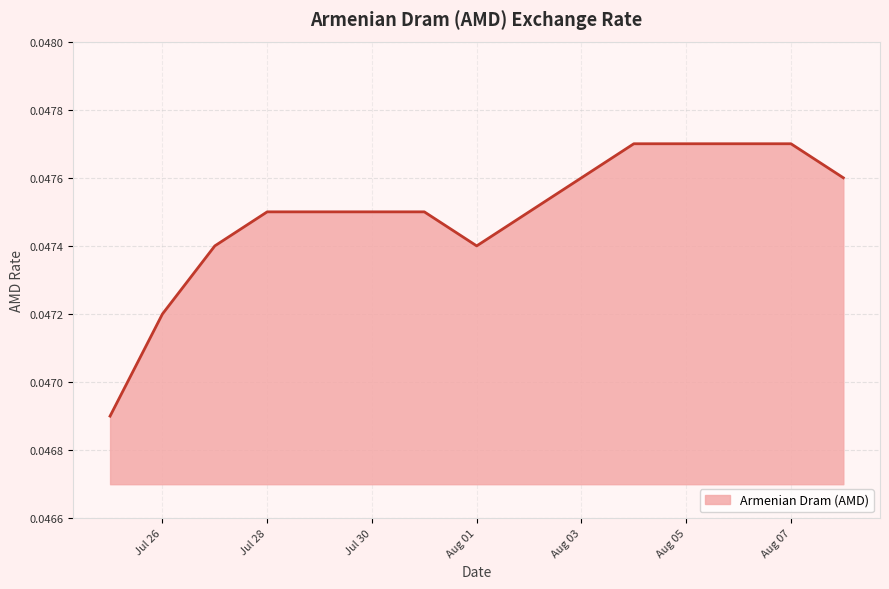

True or false: the data shows 0.1 at Aug 05.

False